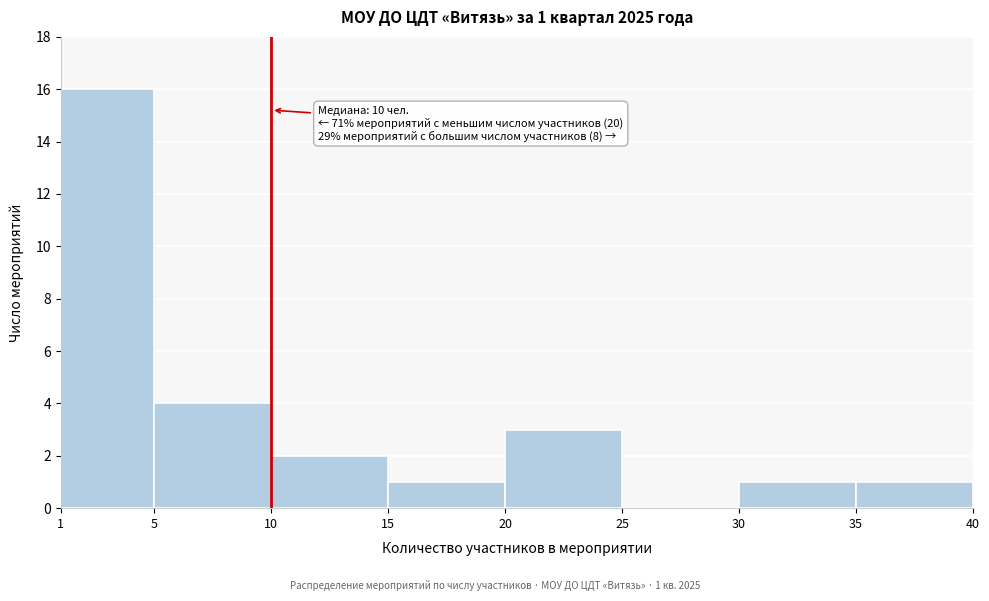

Which range on the x-axis has the tallest bar?

1 to 5